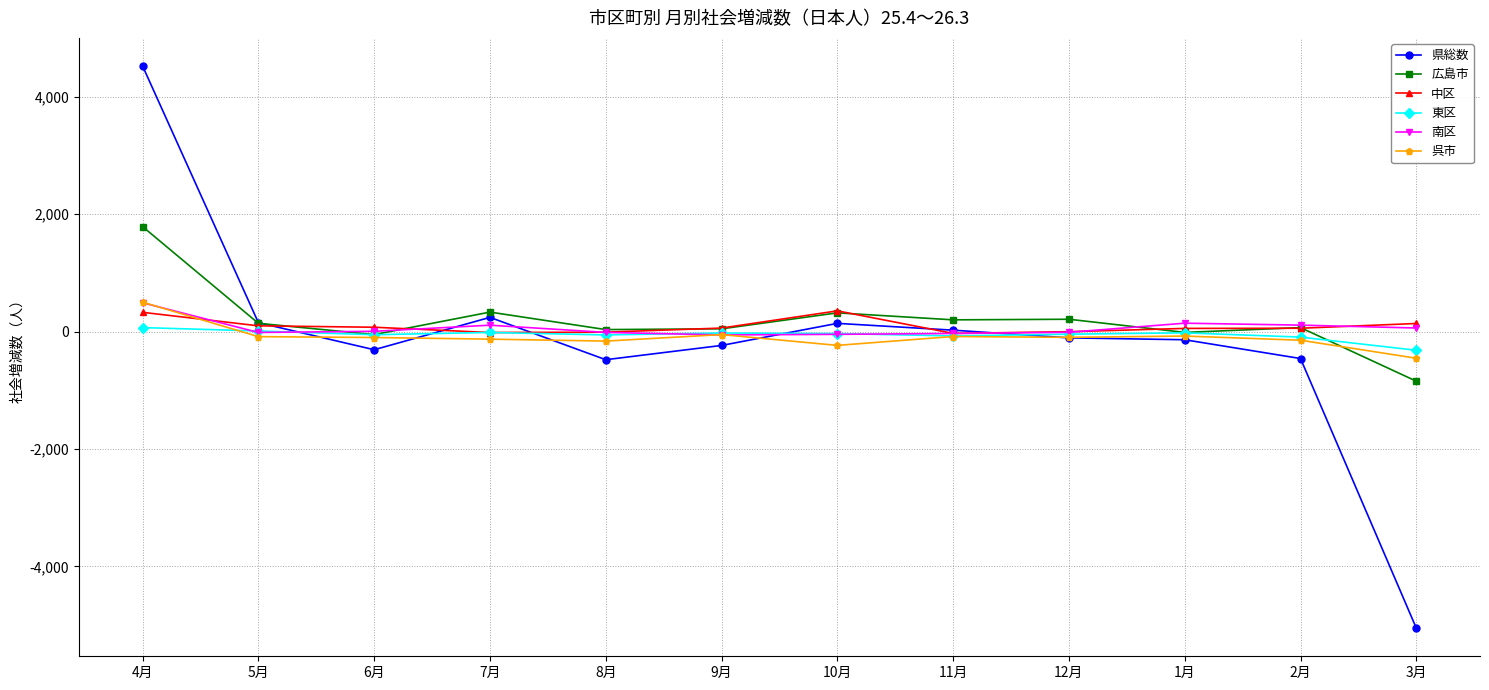

How many values in the 呉市 series exceed -97?

5